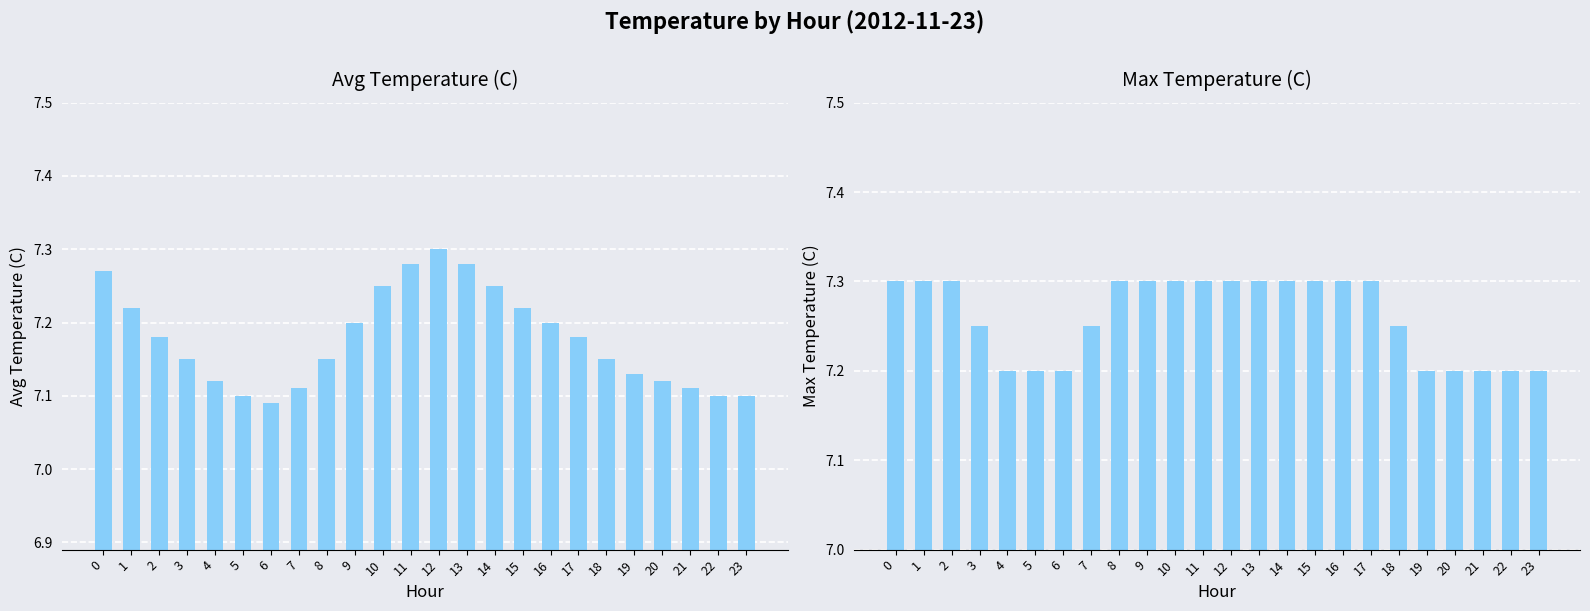

Is it true that Avg Temperature (C) equals 7.2 at 9?

True